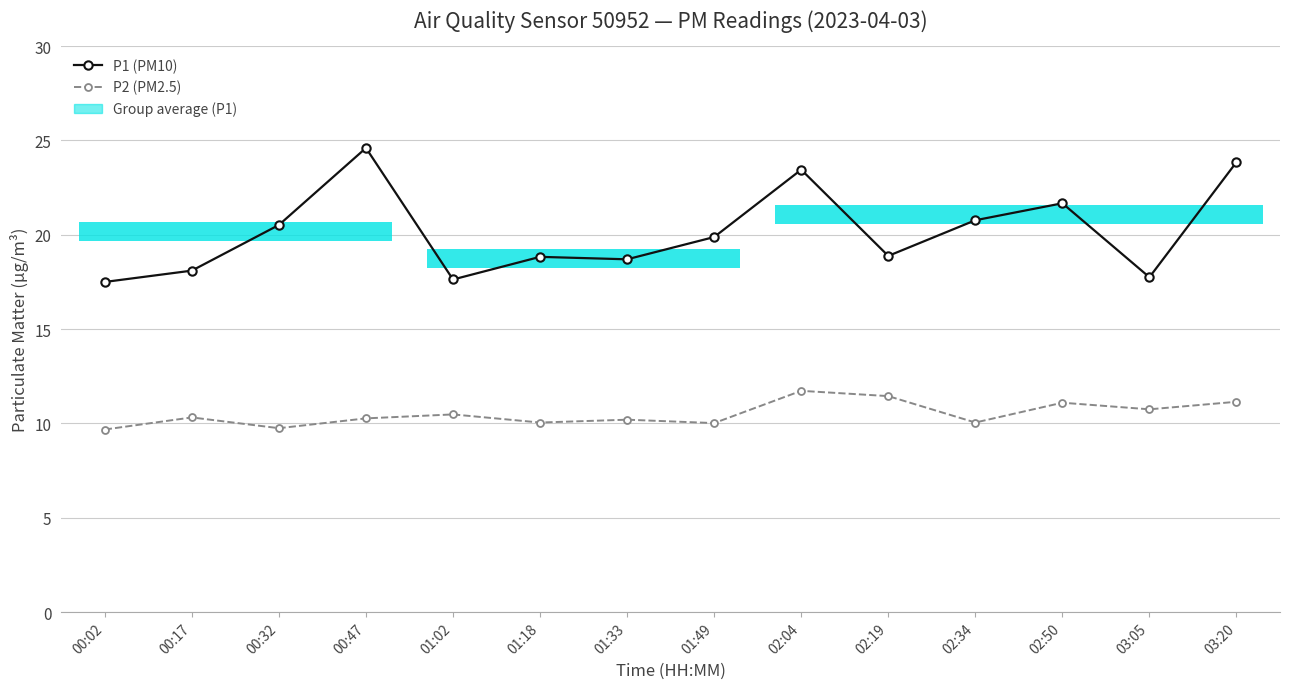

What position from the left is 01:02?

5